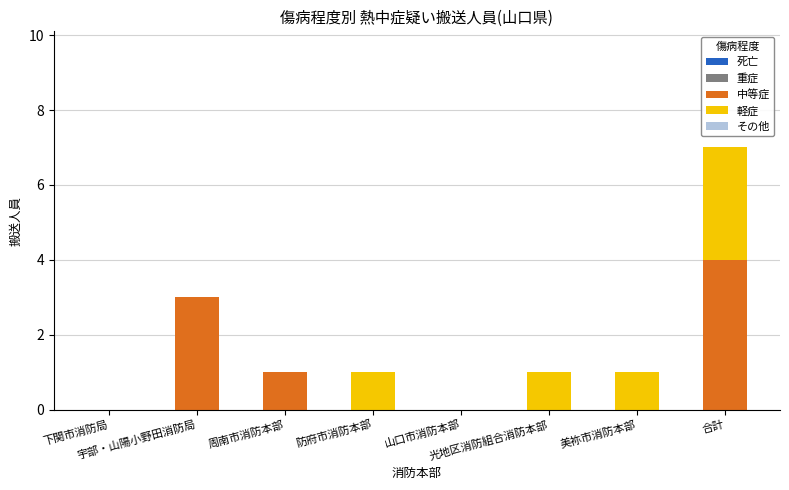

What is the highest value of the 中等症 series?

4